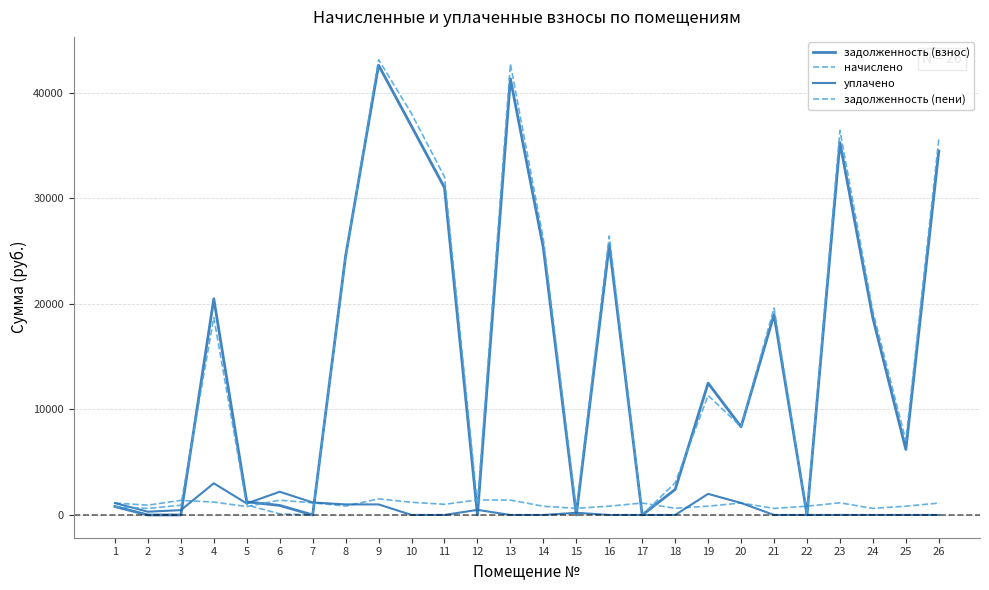

Reading right to left, extract all data points from this chart.

задолженность (взнос): 26=34506.8	25=6212.2	24=18660.0	23=35305.4	22=0.0	21=18993.0	20=8358.0	19=12495.2	18=2415.2	17=0.0	16=25609.3	15=0.0	14=25324.1	13=41349.2	12=0.0	11=31027.7	10=36845.2	9=42632.3	8=24549.4	7=0.0	6=903.0	5=1243.2	4=20487.5	3=0.0	2=0.0	1=796.9
начислено: 26=1125.3	25=831.4	24=619.4	23=1151.3	22=831.4	21=619.4	20=1134.6	19=831.4	18=632.4	17=1129.0	16=835.1	15=625.0	14=825.8	13=1409.9	12=1419.2	11=1011.8	10=1201.6	9=1528.9	8=844.4	7=1147.6	6=1400.6	5=797.9	4=1220.2	3=1380.1	2=930.0	1=1123.4
уплачено: 26=0.0	25=0.0	24=0.0	23=0.0	22=0.0	21=0.0	20=1134.0	19=2000.0	18=0.0	17=0.0	16=0.0	15=208.0	14=0.0	13=0.0	12=482.6	11=0.0	10=0.0	9=1000.0	8=1000.0	7=1185.0	6=2200.0	5=1088.0	4=3000.0	3=457.1	2=310.0	1=1124.0
задолженность (пени): 26=35632.1	25=7043.6	24=19279.4	23=36456.8	22=0.0	21=19612.4	20=8358.6	19=11326.6	18=3047.6	17=0.0	16=26444.5	15=416.6	14=26149.9	13=42759.1	12=928.8	11=32039.5	10=38046.7	9=43161.2	8=24393.9	7=0.0	6=103.6	5=953.2	4=18707.7	3=920.1	2=620.0	1=796.3